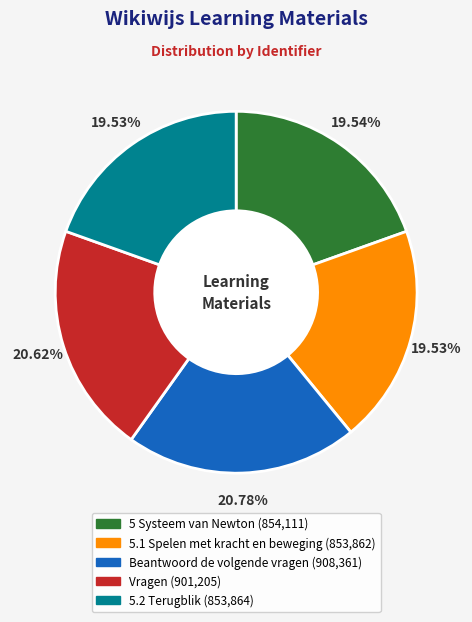

What is the ratio of the value at 5.1 Spelen met kracht en beweging to the value at 5 Systeem van Newton?

1.0